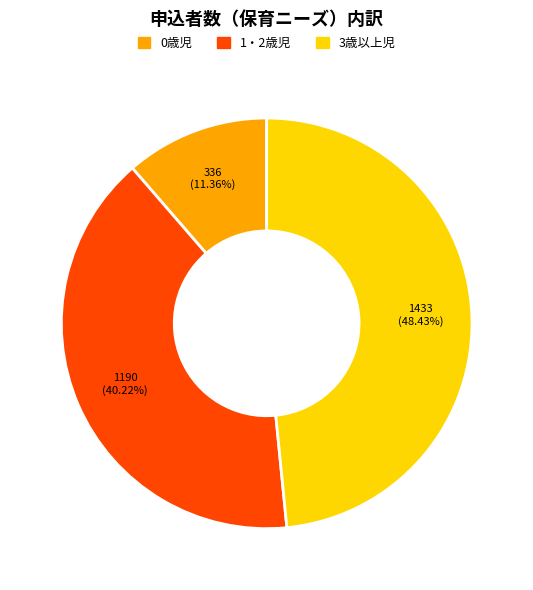

The 0歳児 slice represents 20% of the pie. True or false?

False